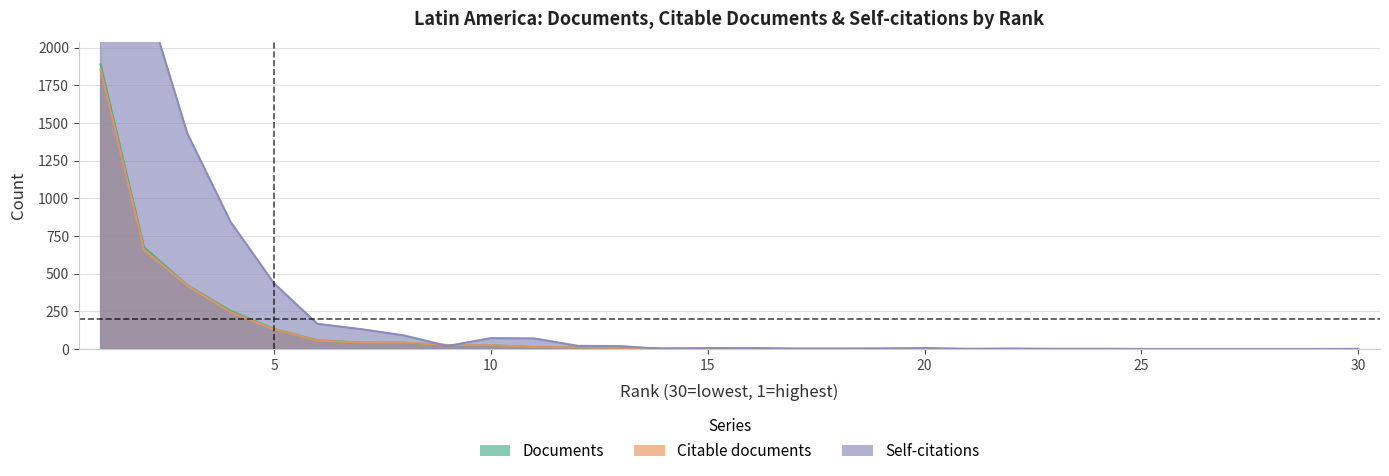

The Self-citations series shows 36 at 12. True or false?

False